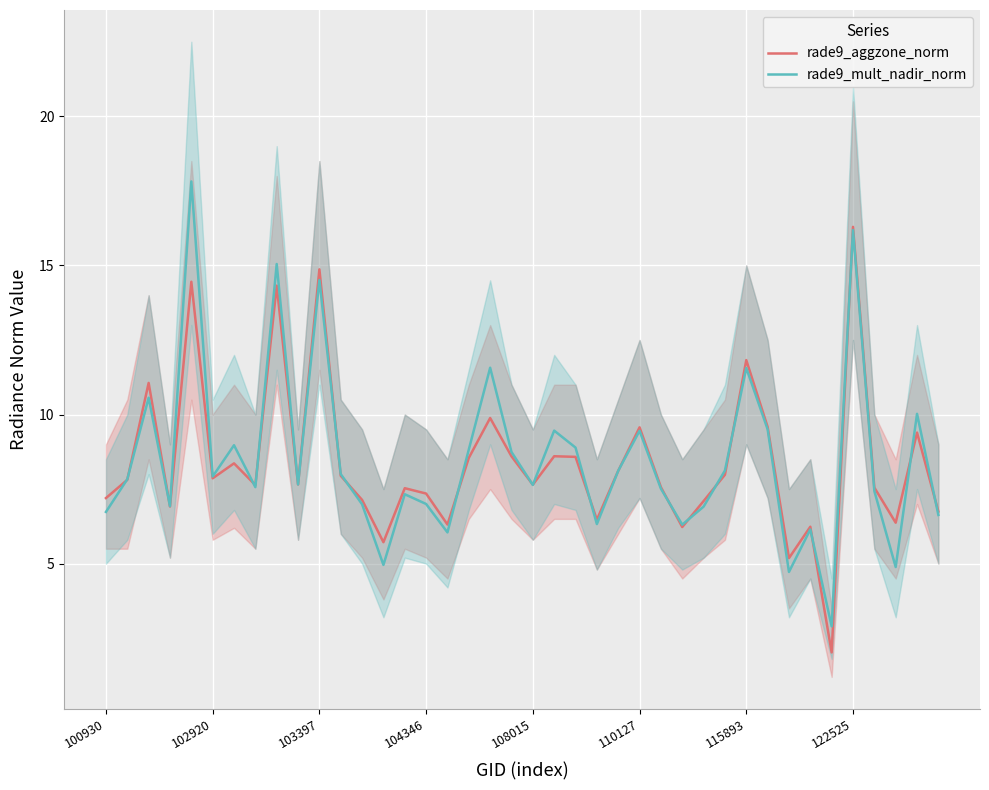

Read the rade9_mult_nadir_norm value at 33.

6.1